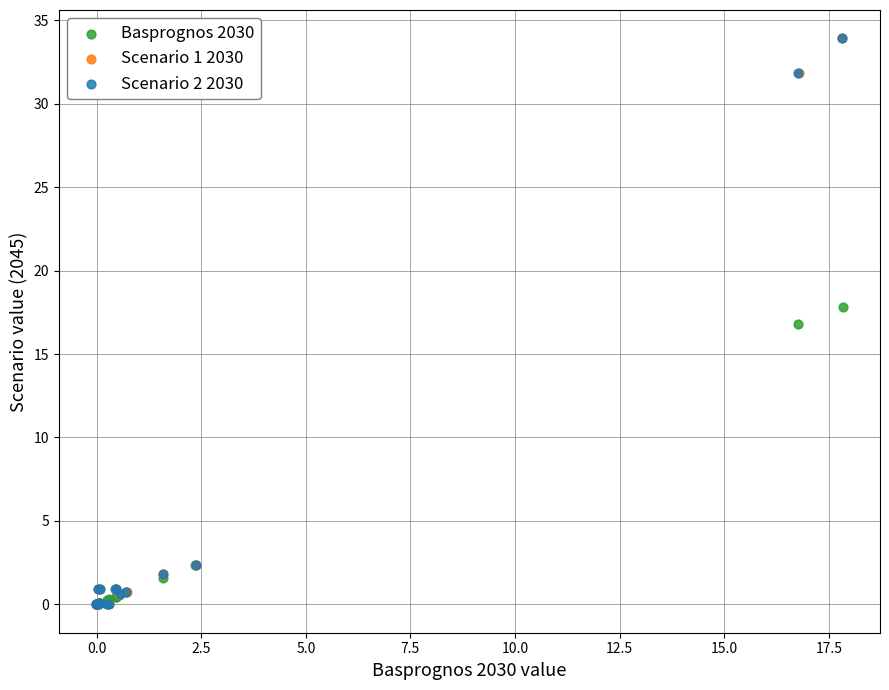

What are all the series names shown in the legend?

Basprognos 2030, Scenario 1 2030, Scenario 2 2030